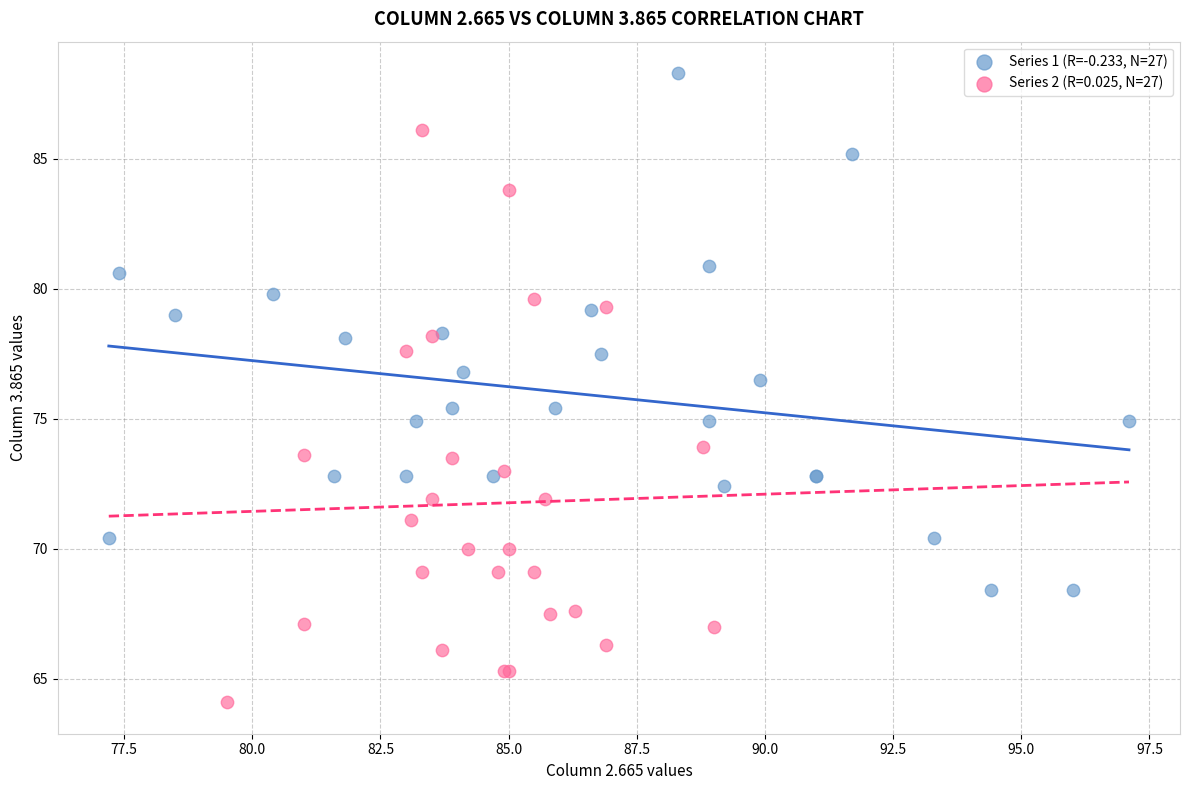

Which series contains the highest Y value?

Series 1 (R=-0.233, N=27)